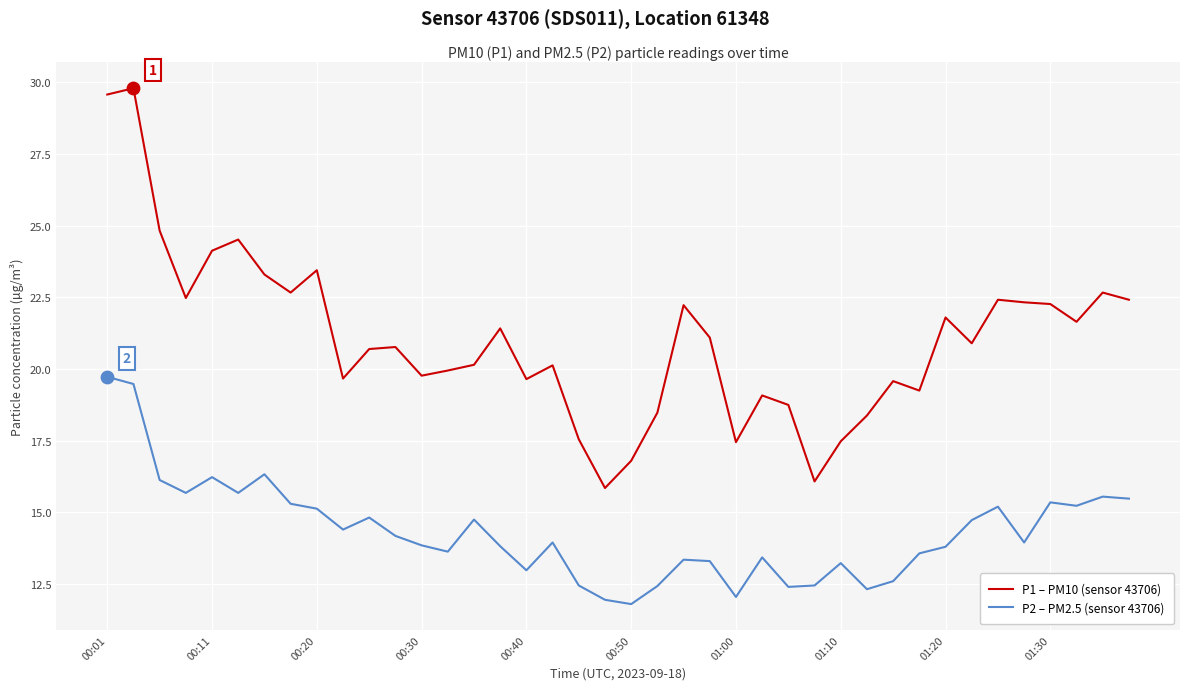

At how many categories does at least one series exceed 14?

40